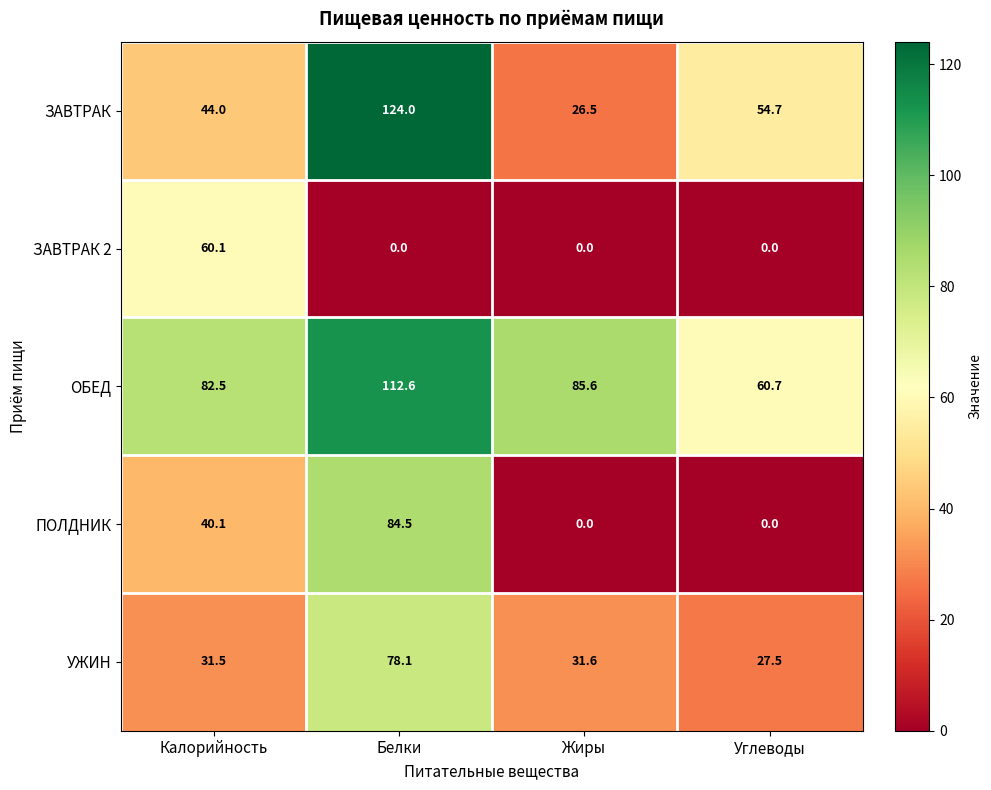

At which label is ОБЕД closest to 86?

Жиры